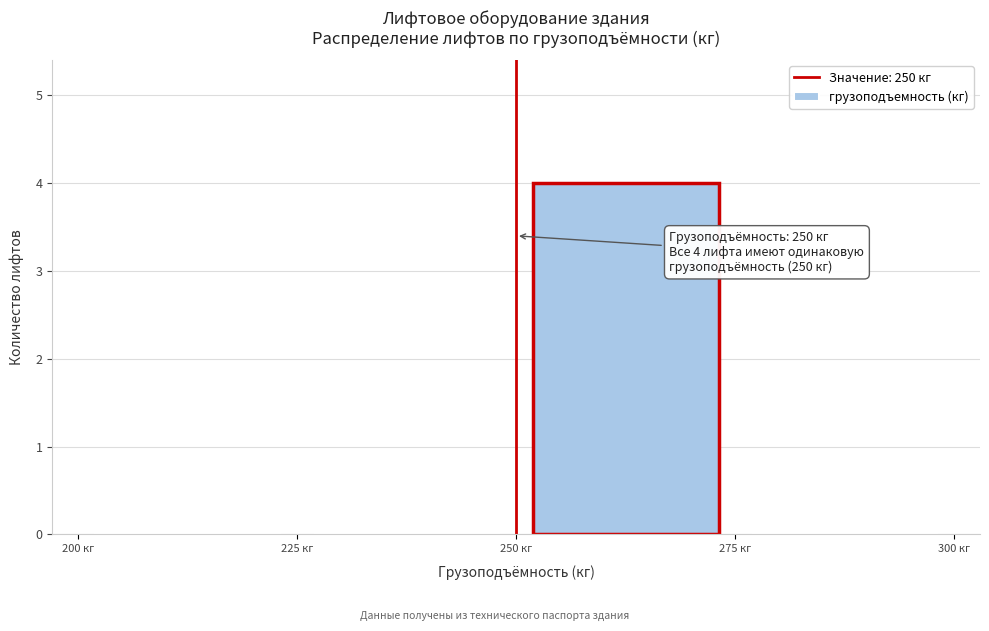

Over which range of the x-axis is the bar tallest?

250 to 275